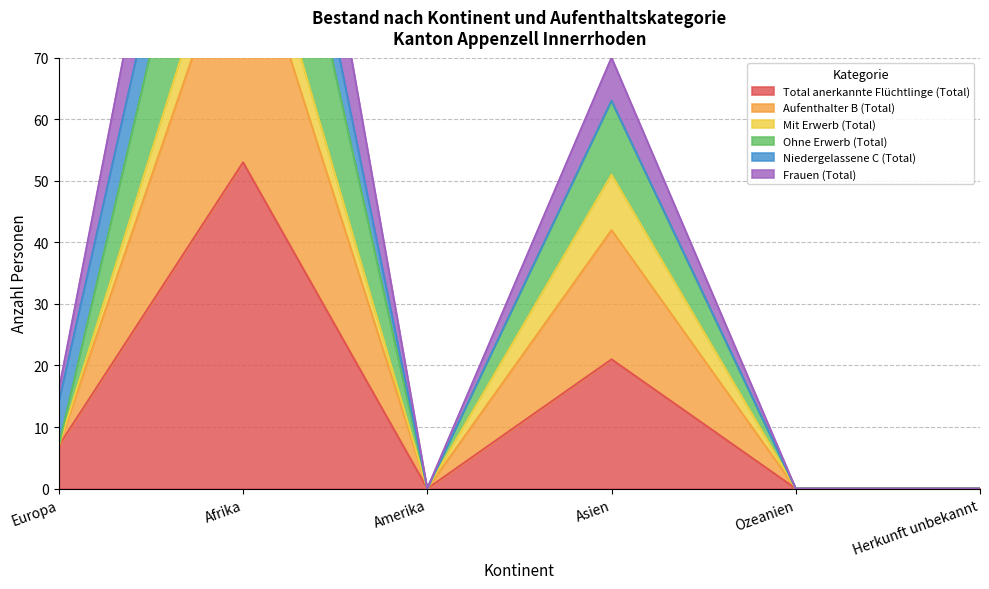

True or false: Frauen (Total) and Ohne Erwerb (Total) cross at least once.

False